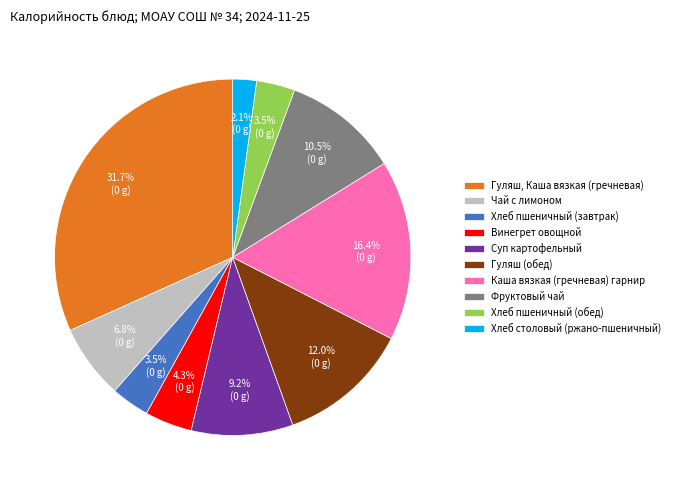

Count the number of slices in the pie.

10